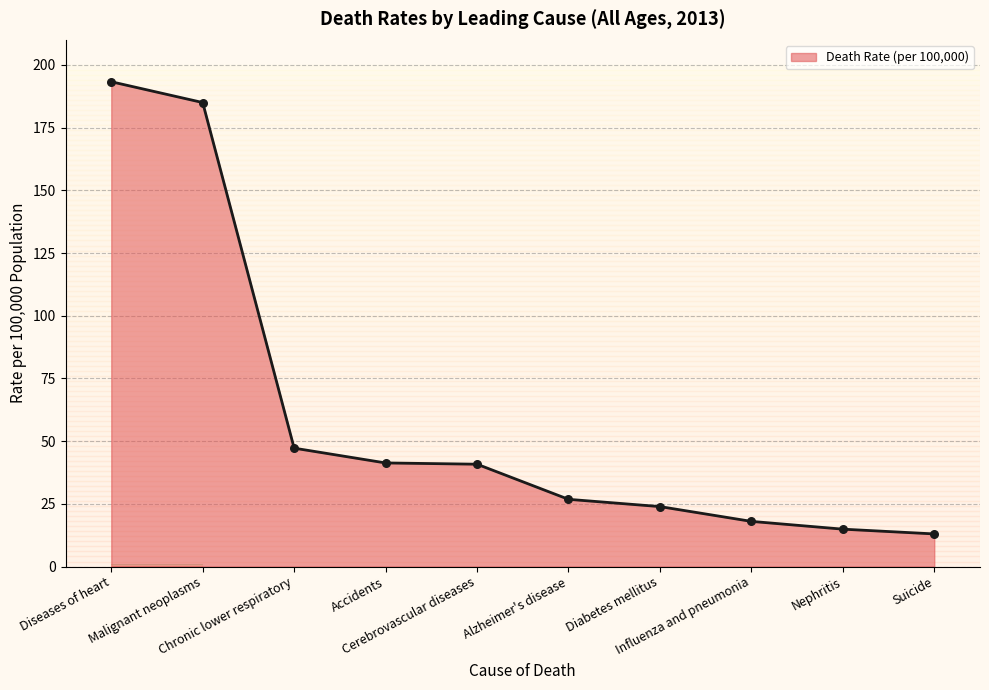

What is the ratio of the value at Influenza and pneumonia to the value at Accidents?

0.4